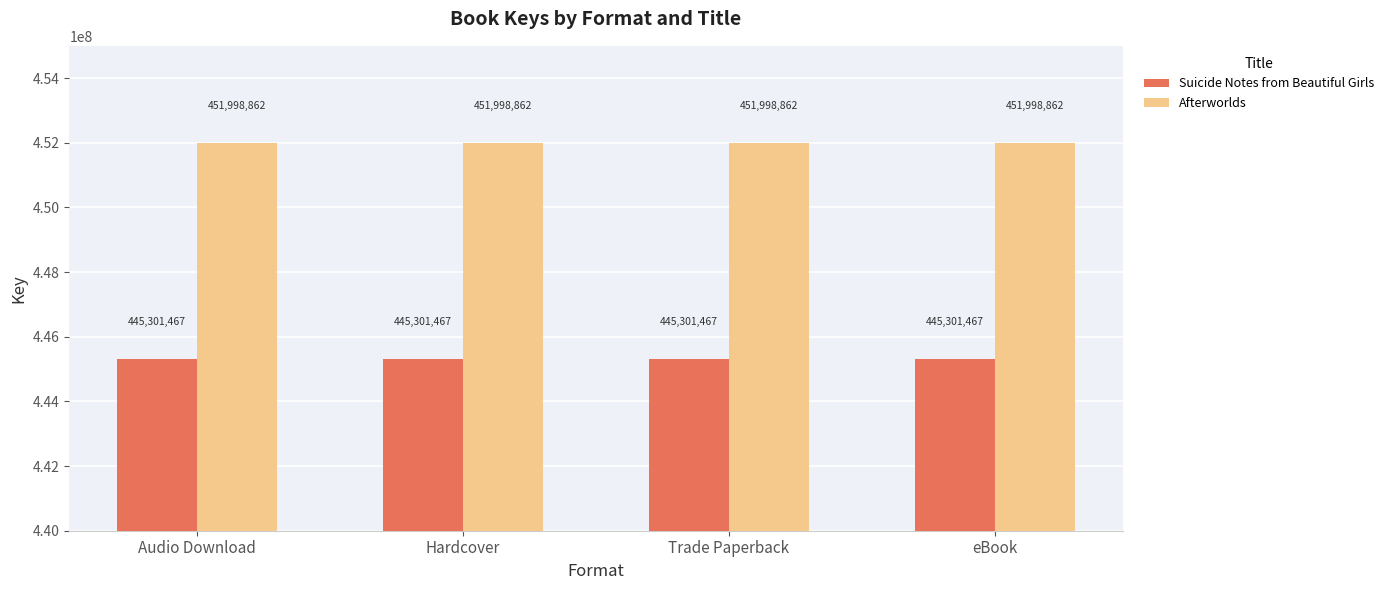

List the series in order of their peak value, highest first.

Afterworlds, Suicide Notes from Beautiful Girls